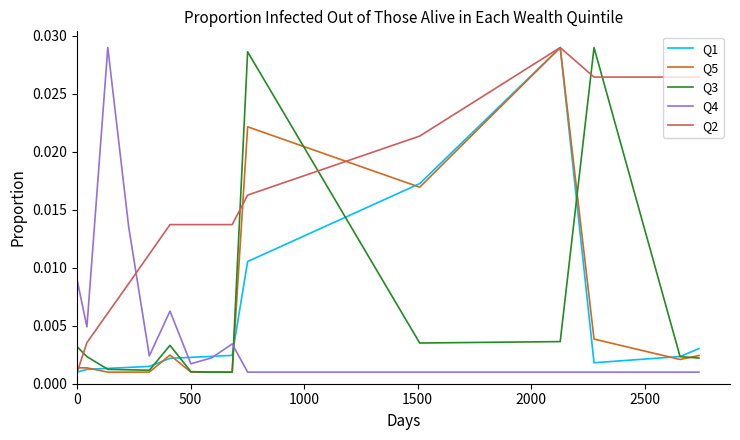

Which series has the largest total across all categories?

Q2